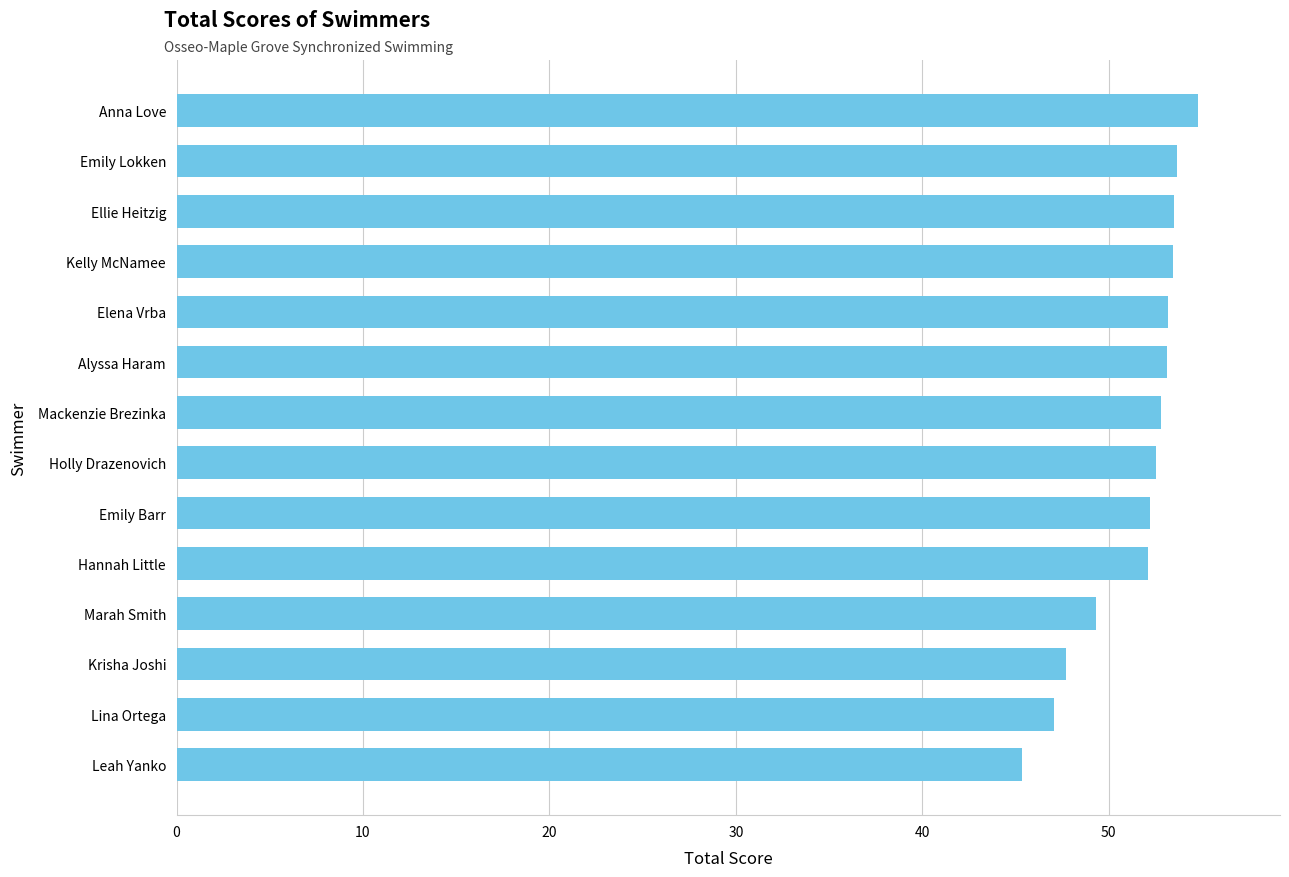

What is the average value?

51.5